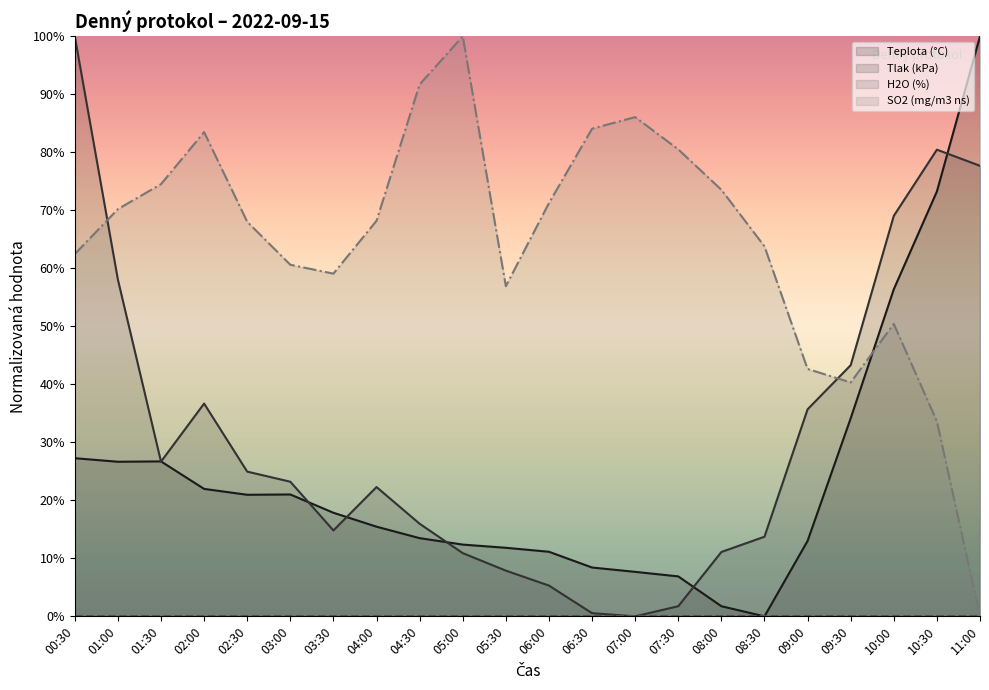

Which category has the highest value across all series?

11:00